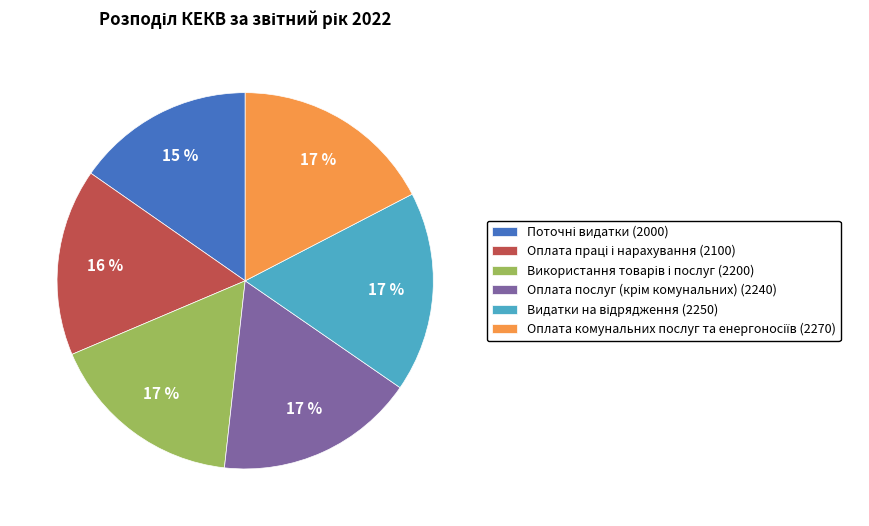

Count the number of slices in the pie.

6